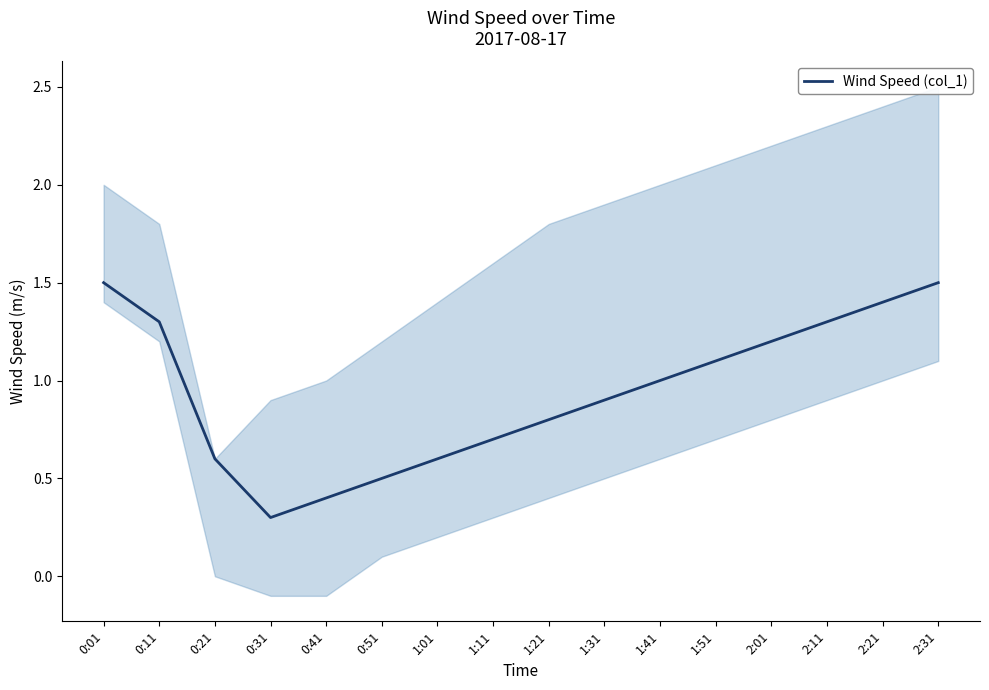

What is the difference between the values at 1:11 and 0:51?

0.2